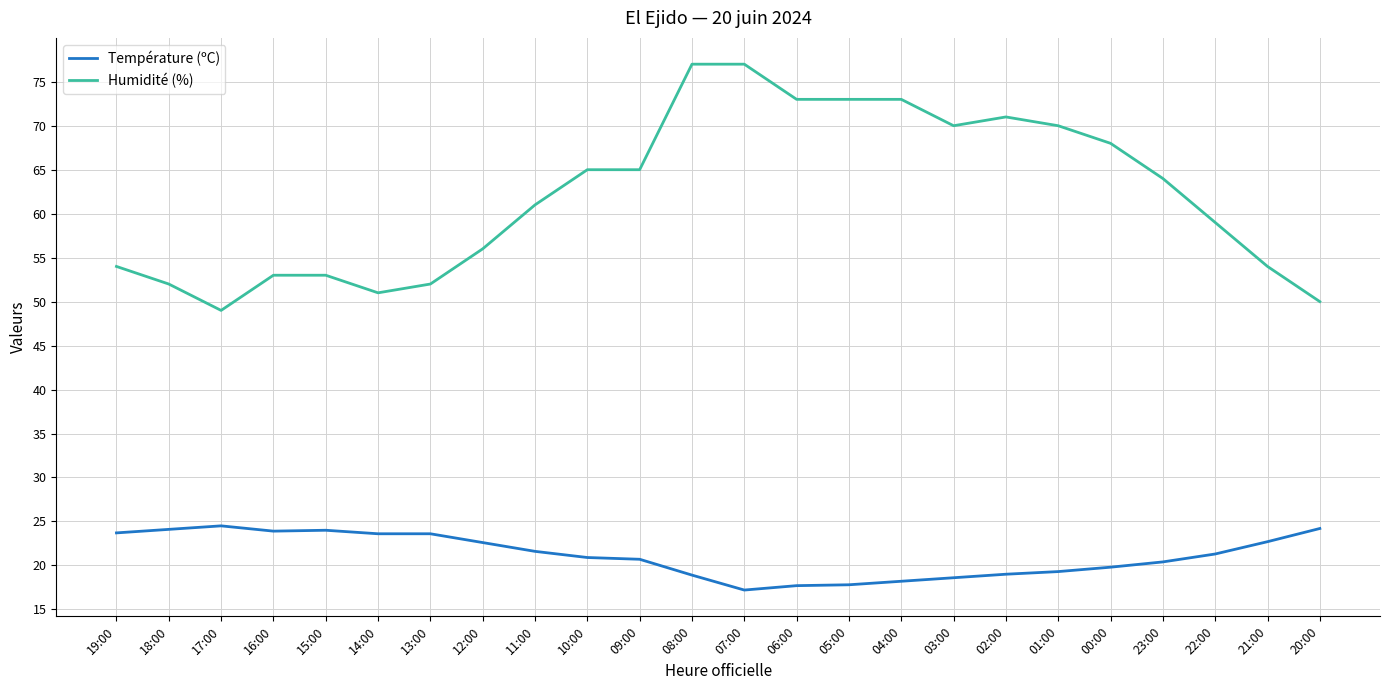

True or false: Humidité (%) and Température (ºC) intersect in this chart.

False